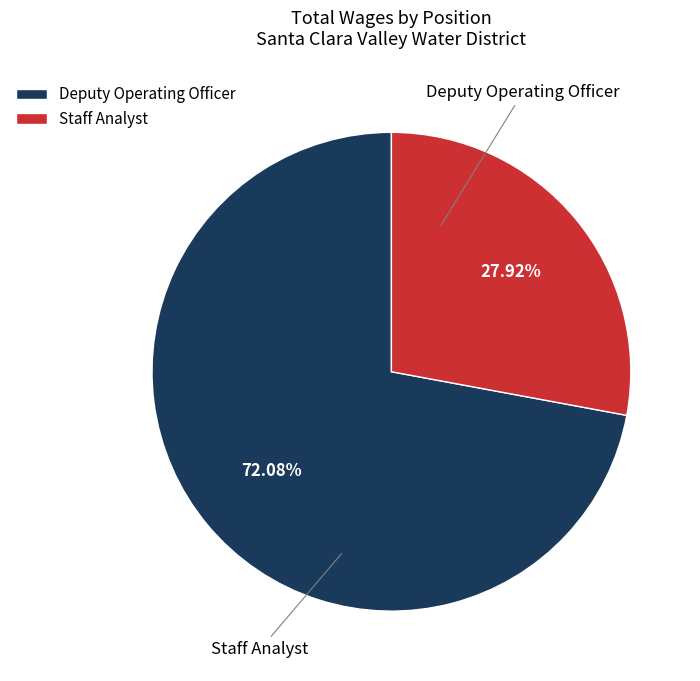

What percentage is the Deputy Operating Officer slice, to the nearest percent?

72%